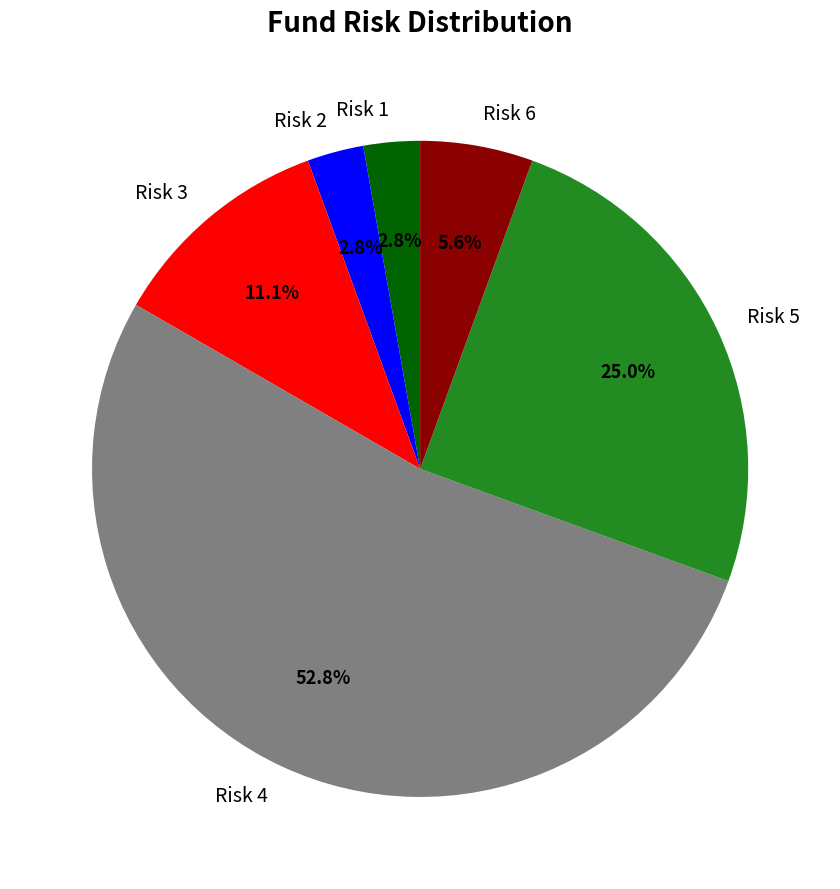

Is the sum of Risk 5 and Risk 3 greater than half?

No